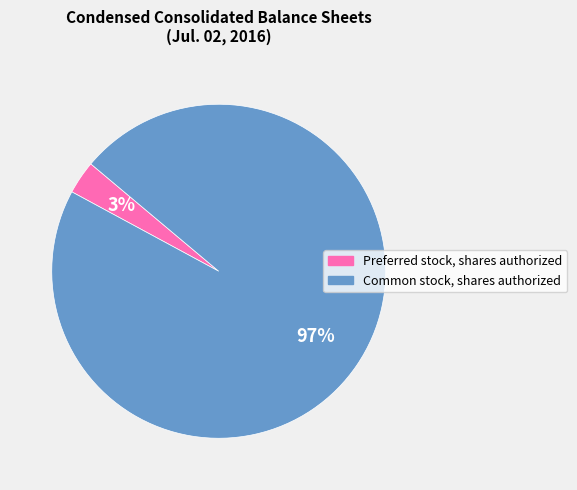

How many segments does this pie chart have?

2